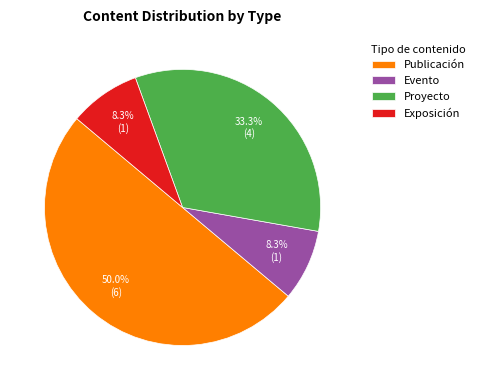

Which slice is the largest?

Publicación